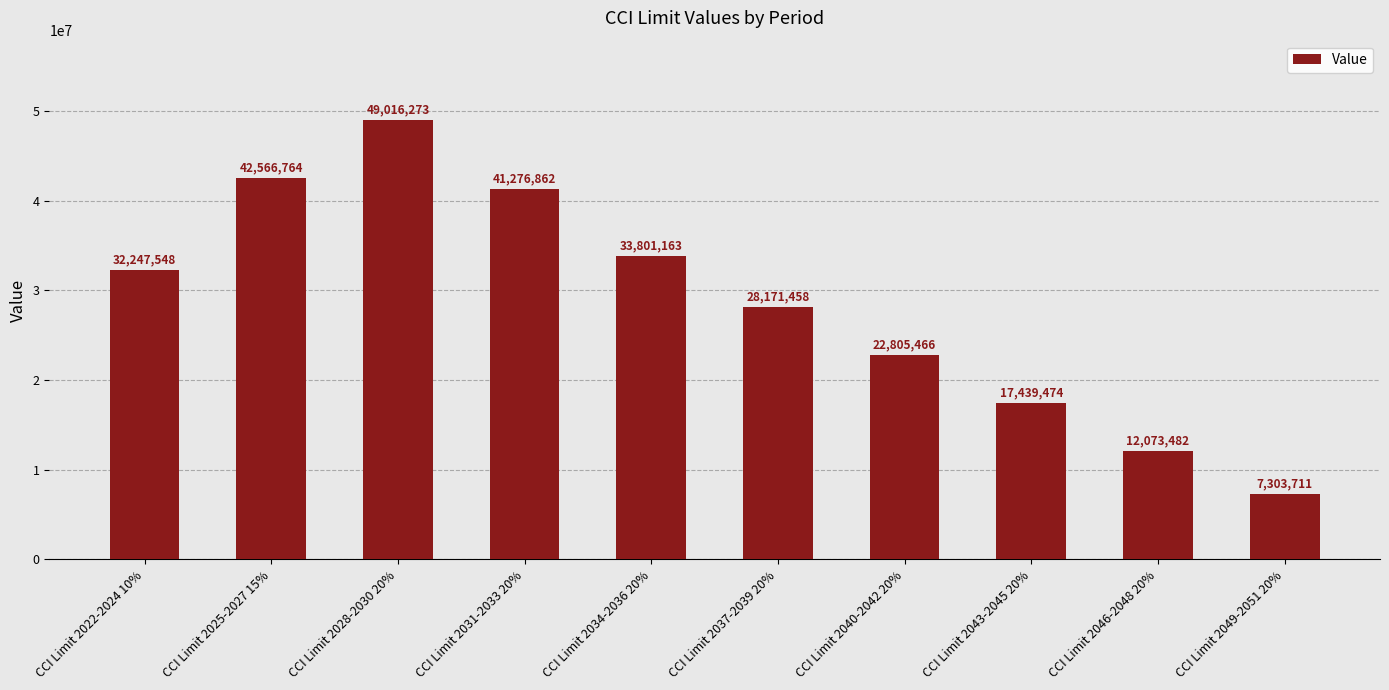

What is the value of the 6th bar from the left?

28171458